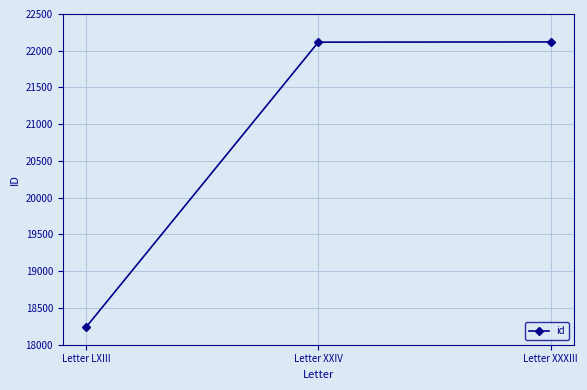

The value at Letter LXIII is 26249. True or false?

False